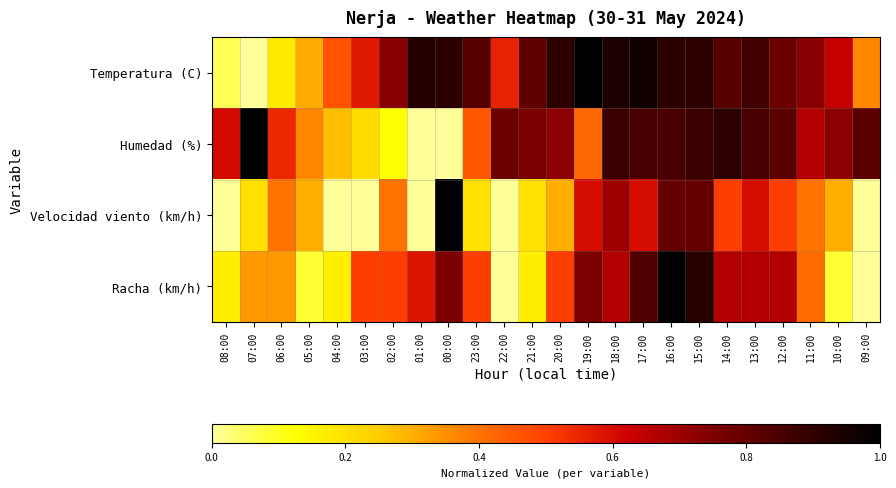

Reading left to right, extract all data points from this chart.

Temperatura (C): 08:00=0.1	07:00=0.0	06:00=0.2	05:00=0.3	04:00=0.5	03:00=0.6	02:00=0.7	01:00=0.9	00:00=0.9	23:00=0.8	22:00=0.6	21:00=0.8	20:00=0.9	19:00=1.0	18:00=0.9	17:00=1.0	16:00=0.9	15:00=0.9	14:00=0.8	13:00=0.9	12:00=0.8	11:00=0.7	10:00=0.6	09:00=0.4
Humedad (%): 08:00=0.6	07:00=1.0	06:00=0.5	05:00=0.4	04:00=0.3	03:00=0.2	02:00=0.1	01:00=0.0	00:00=0.0	23:00=0.5	22:00=0.8	21:00=0.8	20:00=0.7	19:00=0.4	18:00=0.9	17:00=0.8	16:00=0.8	15:00=0.9	14:00=0.9	13:00=0.8	12:00=0.8	11:00=0.7	10:00=0.7	09:00=0.8
Velocidad viento (km/h): 08:00=0.0	07:00=0.2	06:00=0.4	05:00=0.3	04:00=0.0	03:00=0.0	02:00=0.4	01:00=0.0	00:00=1.0	23:00=0.2	22:00=0.0	21:00=0.2	20:00=0.3	19:00=0.6	18:00=0.7	17:00=0.6	16:00=0.8	15:00=0.8	14:00=0.5	13:00=0.6	12:00=0.5	11:00=0.4	10:00=0.3	09:00=0.0
Racha (km/h): 08:00=0.2	07:00=0.3	06:00=0.3	05:00=0.1	04:00=0.2	03:00=0.5	02:00=0.5	01:00=0.6	00:00=0.8	23:00=0.5	22:00=0.0	21:00=0.2	20:00=0.5	19:00=0.8	18:00=0.7	17:00=0.8	16:00=1.0	15:00=0.9	14:00=0.7	13:00=0.7	12:00=0.7	11:00=0.4	10:00=0.1	09:00=0.0